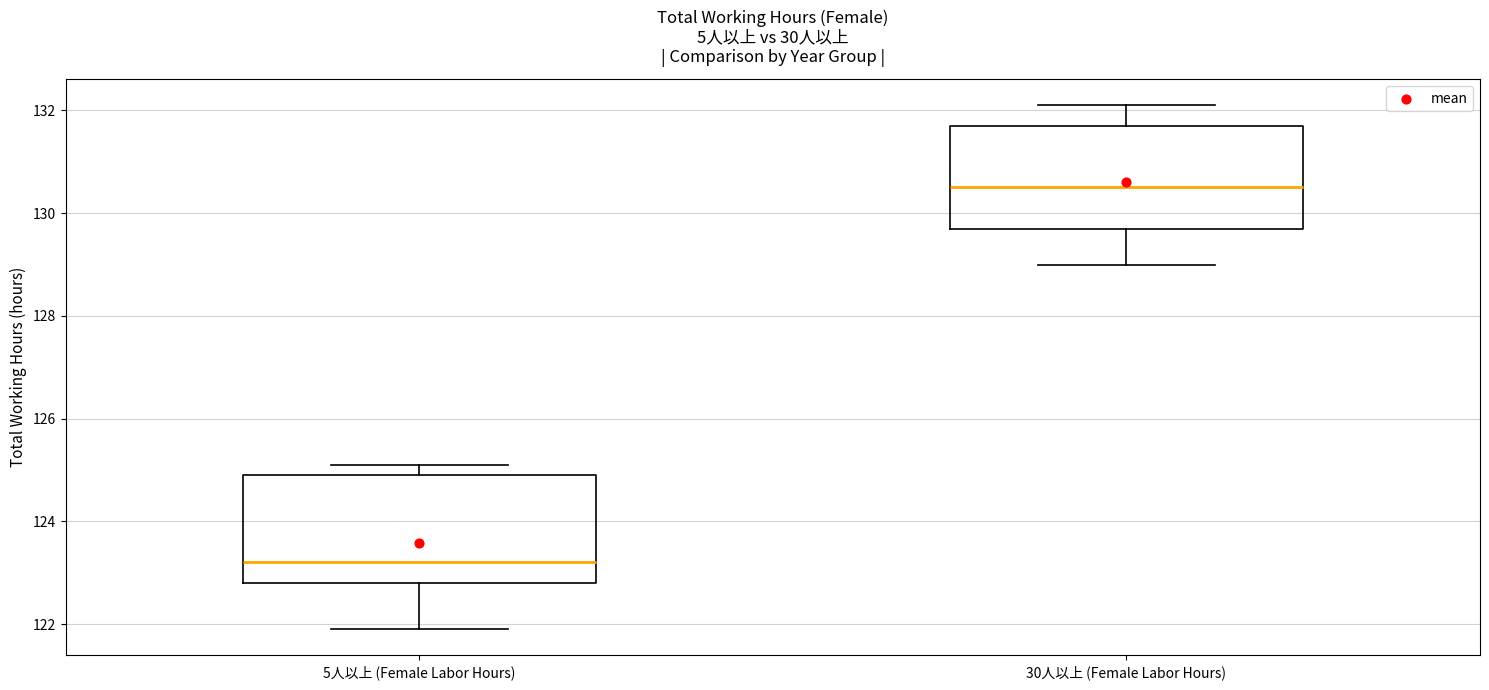

Where is the upper edge of the box for 5人以上 (Female Labor Hours) on the y-axis? The values are not printed on the chart, so give them approximately, as read against the axis.

125.0